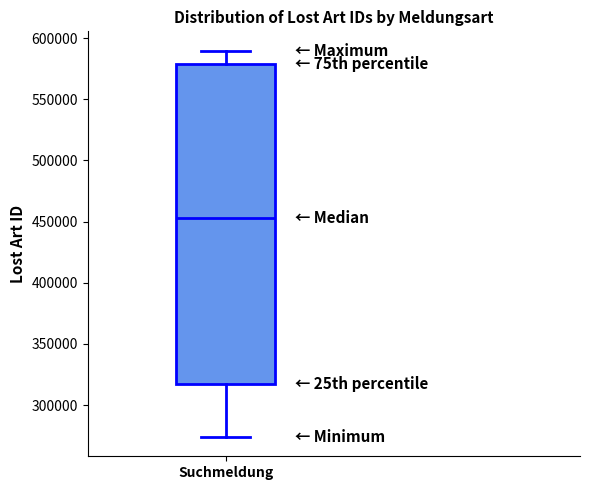

Transcribe this box plot: give where the median line is, the range the box spans, and where the two whiskers end, as read against the y-axis. The values are not printed on the chart, so give them approximately, as read against the axis.

median 455000, box 315000 to 580000, whiskers 275000 to 590000